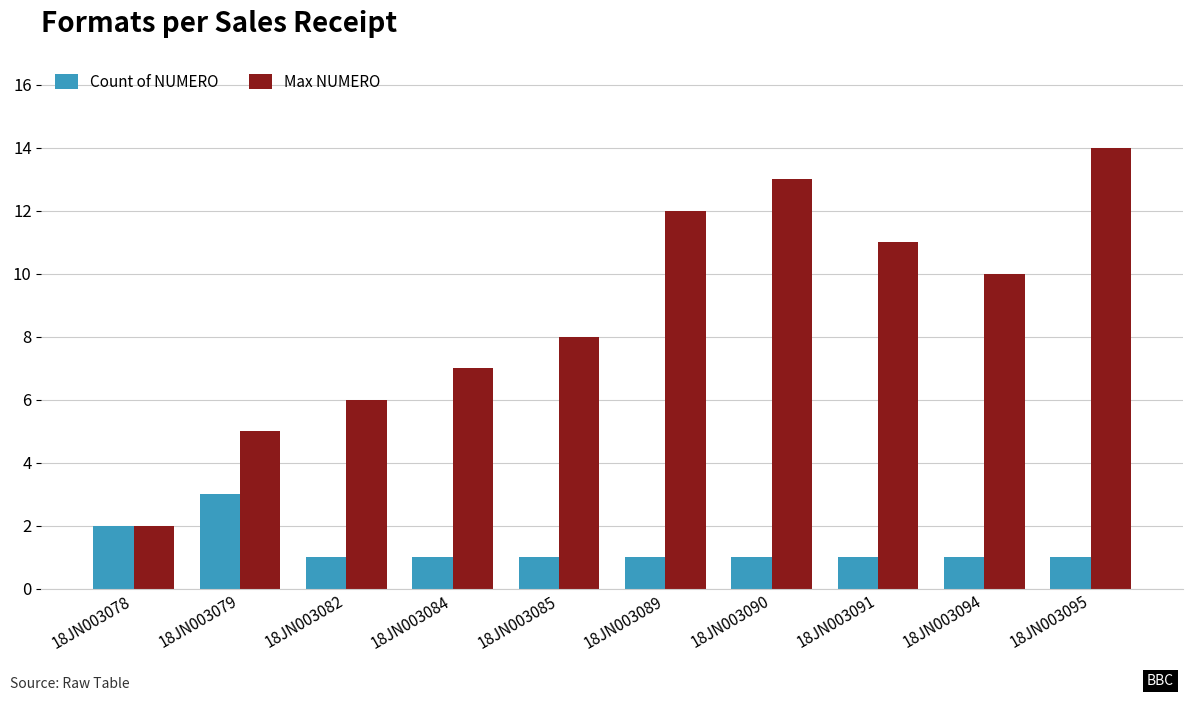

What is the minimum value for Count of NUMERO?

1